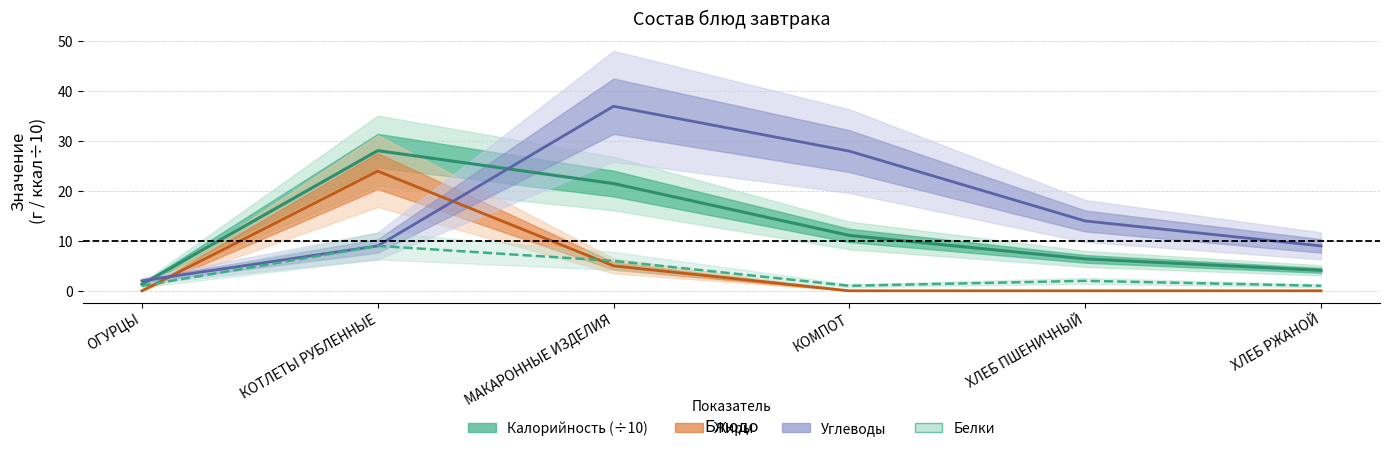

What is the sum of the Углеводы values at ХЛЕБ ПШЕНИЧНЫЙ and КОМПОТ?

42.0